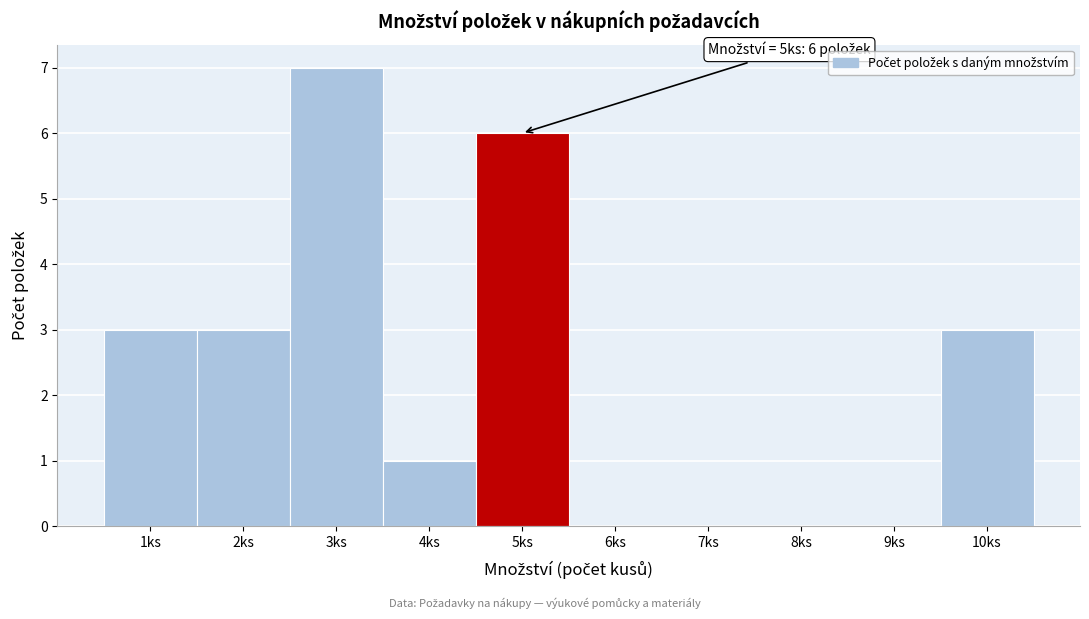

Reading right to left, list all the values displayed in this chart.

10ks=3	9ks=0	8ks=0	7ks=0	6ks=0	5ks=6	4ks=1	3ks=7	2ks=3	1ks=3